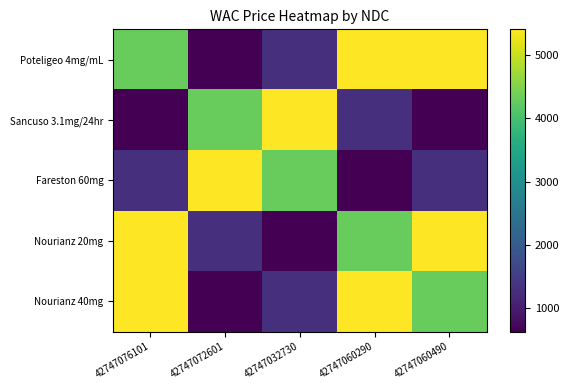

Reading left to right, list all the values displayed in this chart.

Poteligeo 4mg/mL: 42747076101=4289.5	42747072601=630.3	42747032730=1300.0	42747060290=5407.8	42747060490=5407.8
Sancuso 3.1mg/24hr: 42747076101=630.3	42747072601=4289.5	42747032730=5407.8	42747060290=1300.0	42747060490=630.3
Fareston 60mg: 42747076101=1300.0	42747072601=5407.8	42747032730=4289.5	42747060290=630.3	42747060490=1300.0
Nourianz 20mg: 42747076101=5407.8	42747072601=1300.0	42747032730=630.3	42747060290=4289.5	42747060490=5407.8
Nourianz 40mg: 42747076101=5407.8	42747072601=630.3	42747032730=1300.0	42747060290=5407.8	42747060490=4289.5